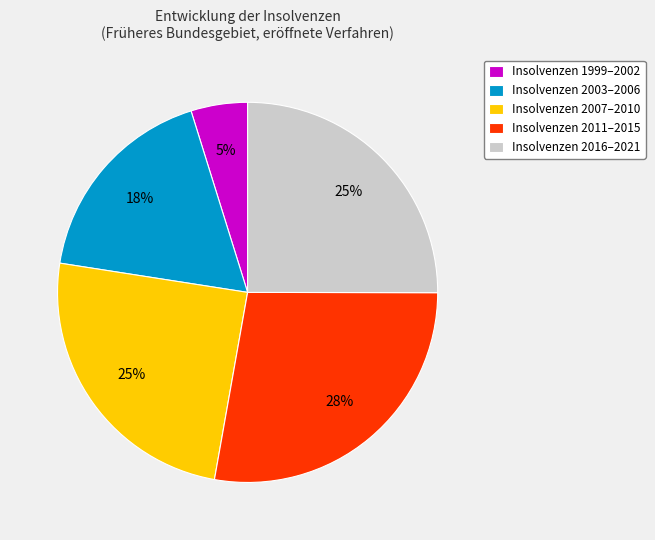

Is the sum of Insolvenzen 1999–2002 and Insolvenzen 2016–2021 greater than half?

No